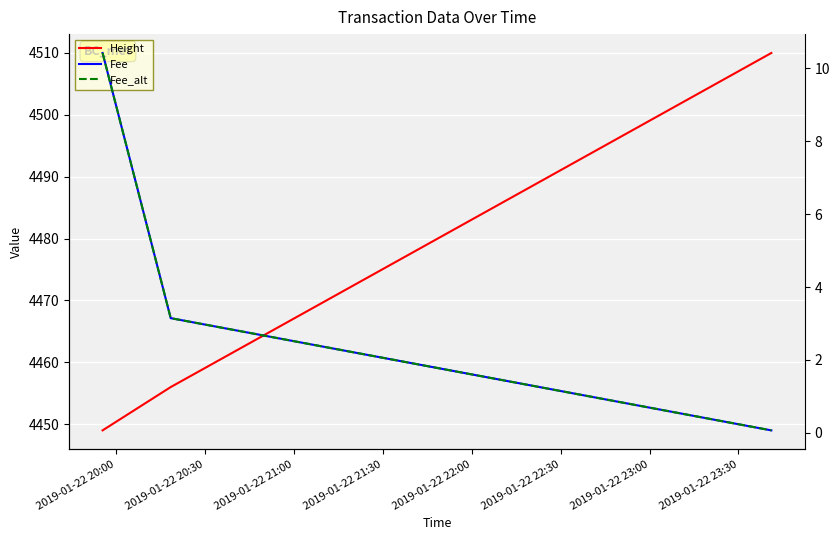

At which label does Height reach its minimum?

2019-01-22 20:00